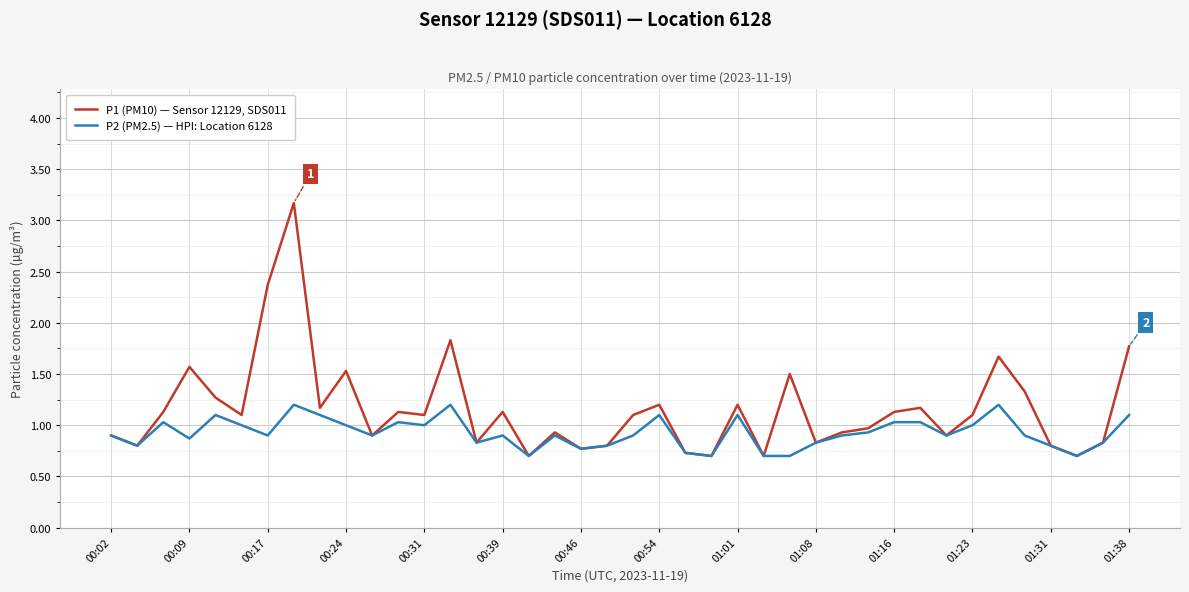

Which series has the largest total across all categories?

P1 (PM10) — Sensor 12129, SDS011